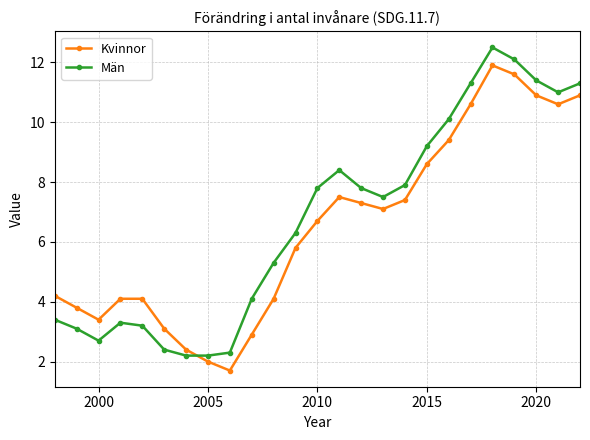

What is the value of the Kvinnor point at the 22nd from the left?

11.6